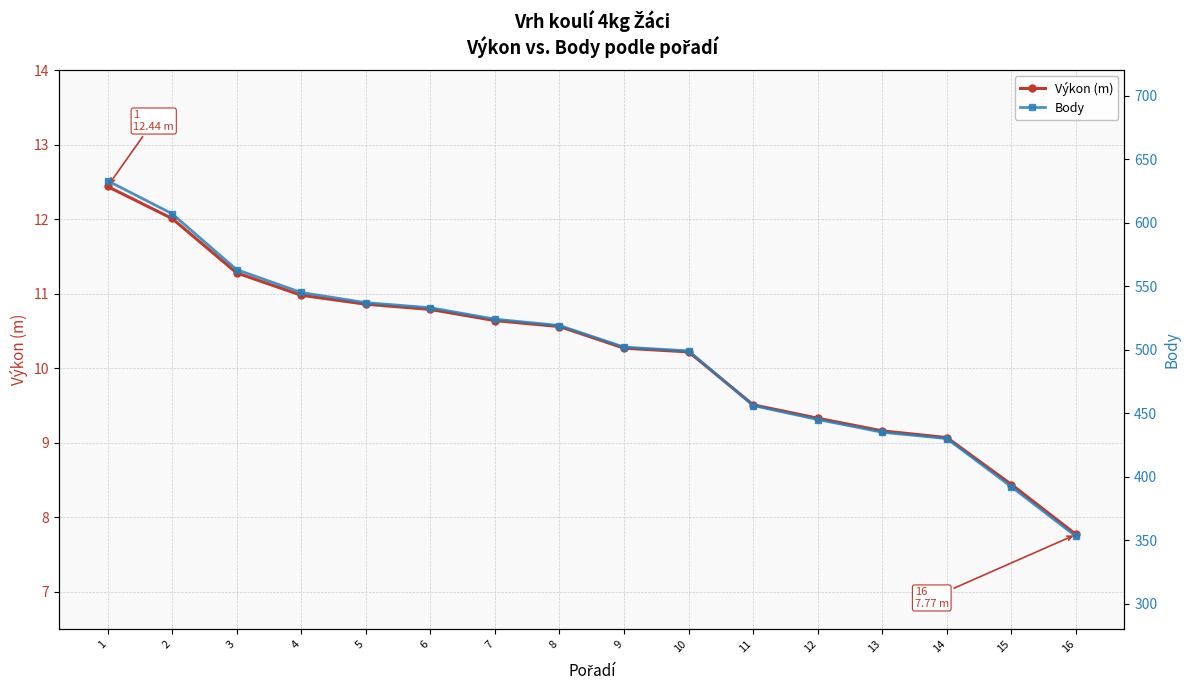

Which label corresponds to the largest value in the chart?

1